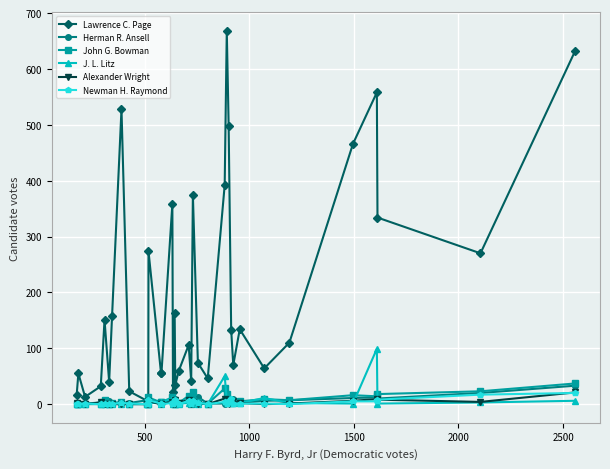

True or false: J. L. Litz has more than 1 interior local peaks.

True